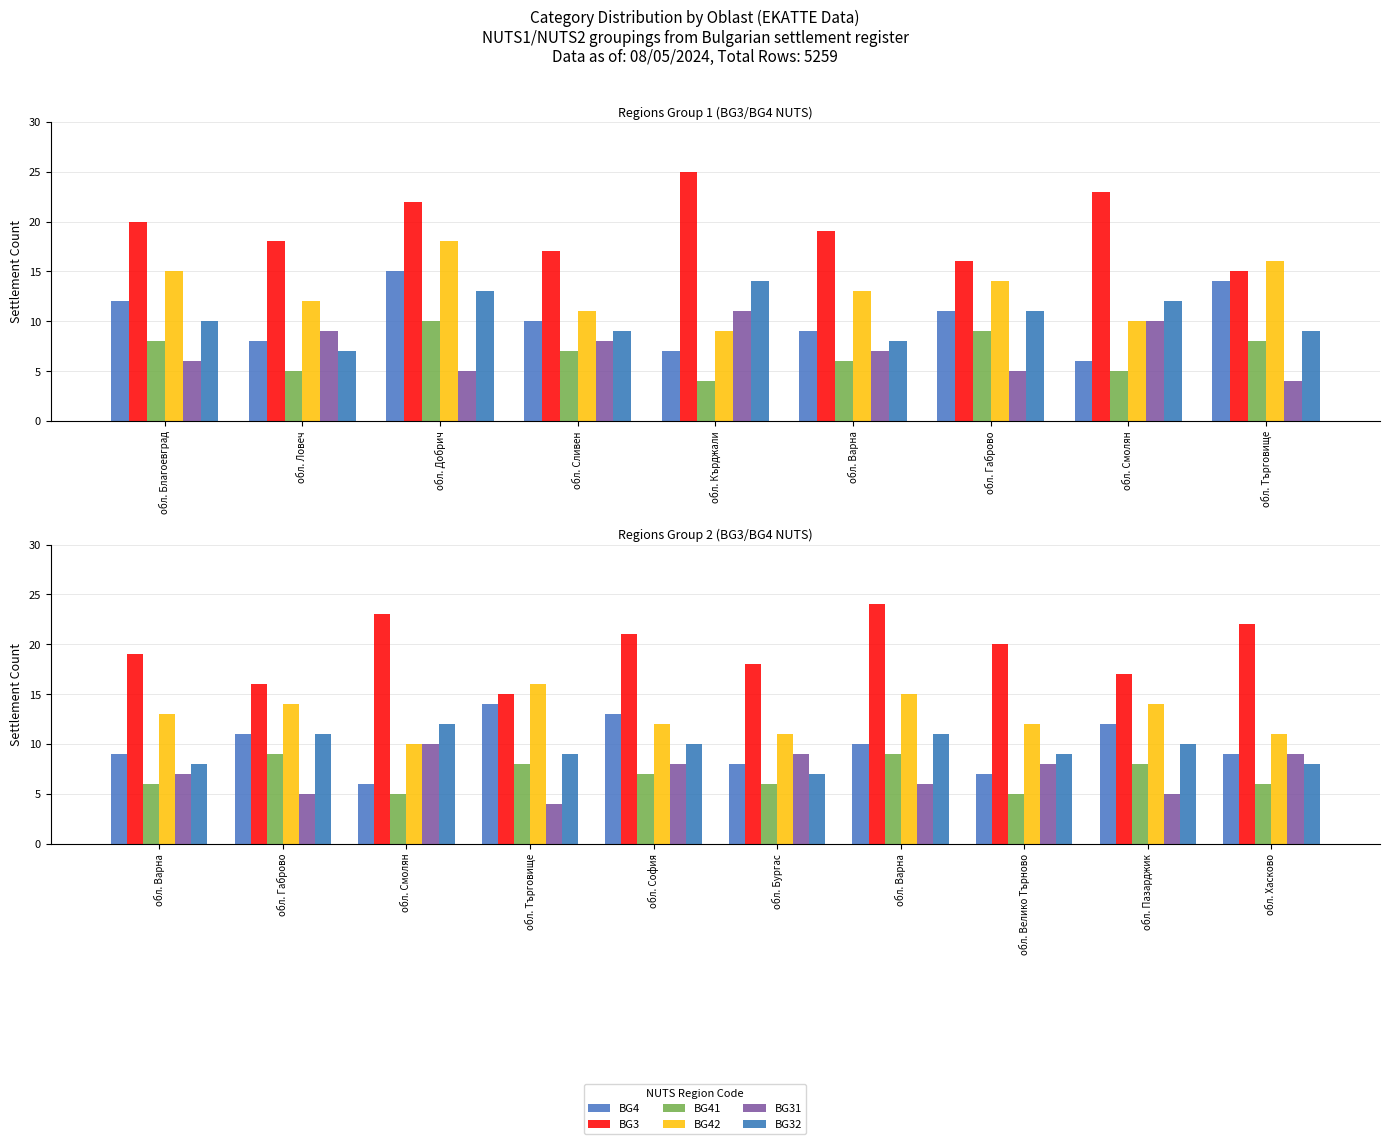

Which series changed the most between обл. Пазарджик and обл. Хасково?

BG3